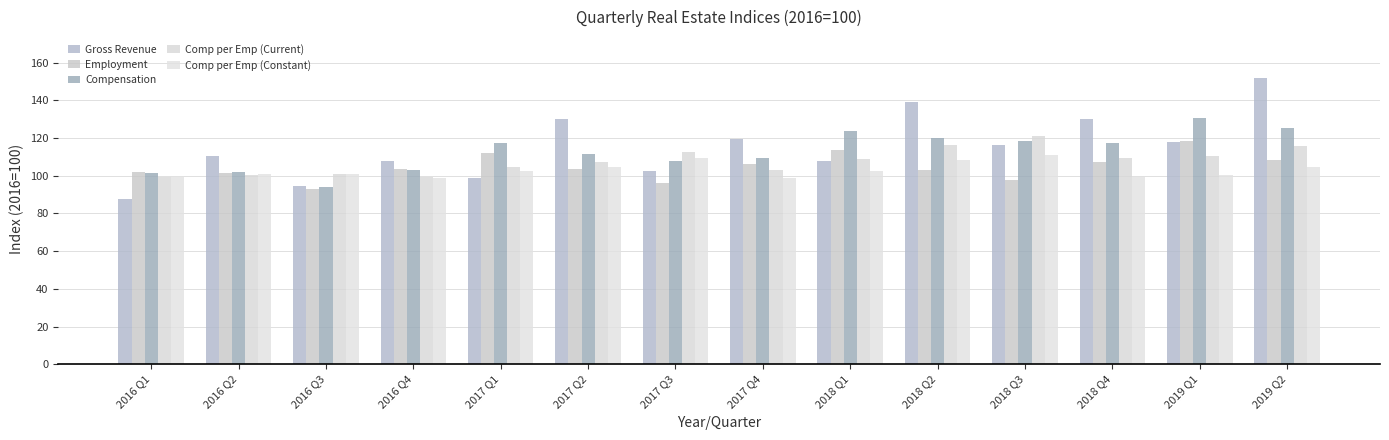

List the series in order of their peak value, lowest first.

Comp per Emp (Constant), Employment, Comp per Emp (Current), Compensation, Gross Revenue